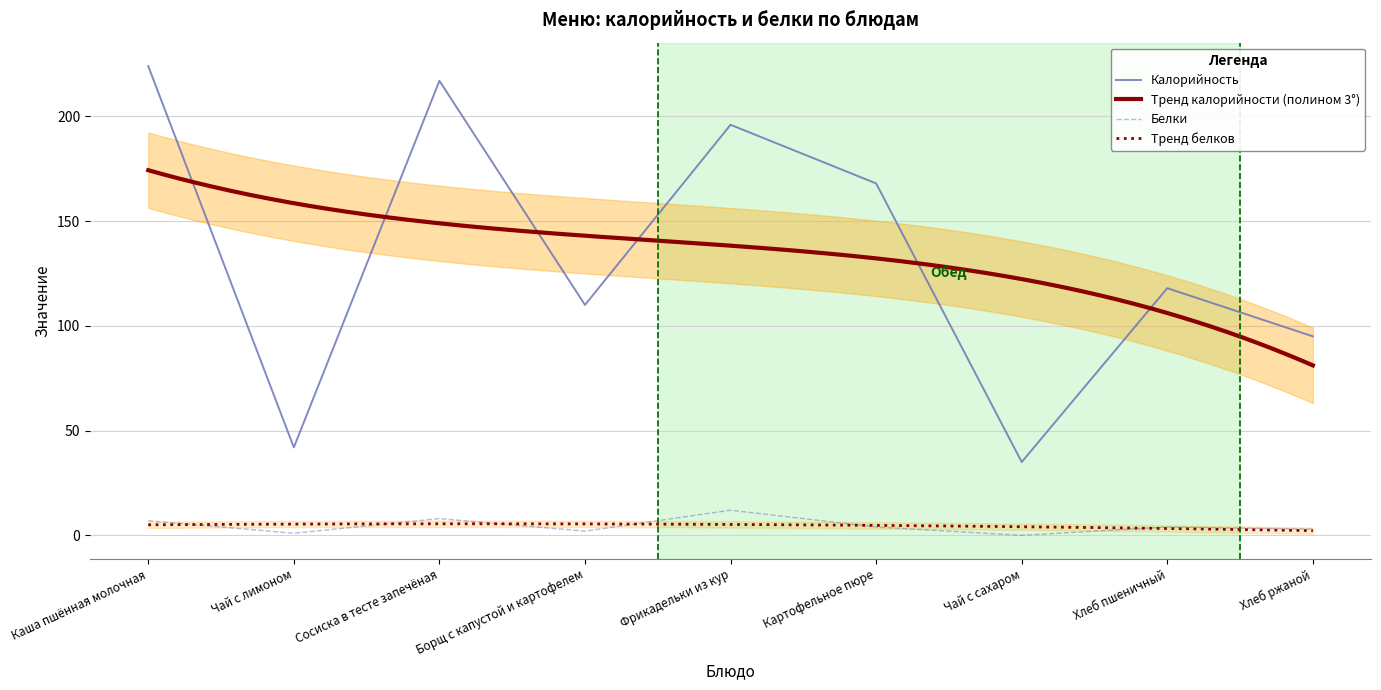

How many data points does each series have?

9